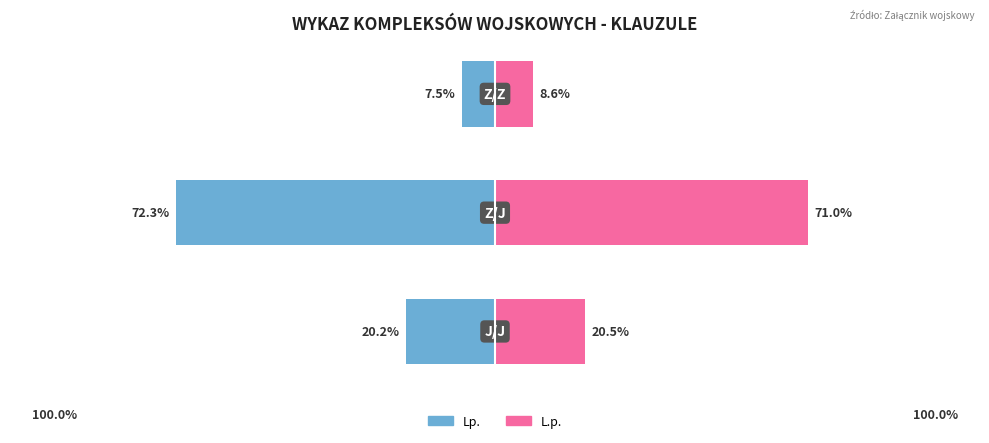

At 1, list the series in order from largest to smallest.

L.p., Lp.